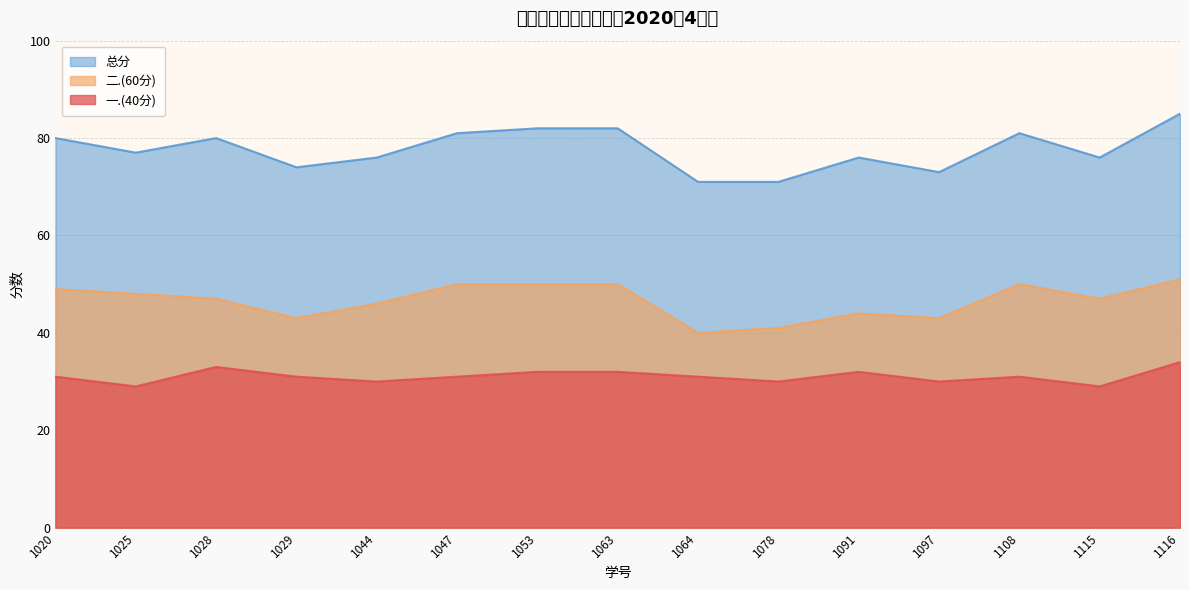

How many interior local valleys does the 二.(60分) series have?

4